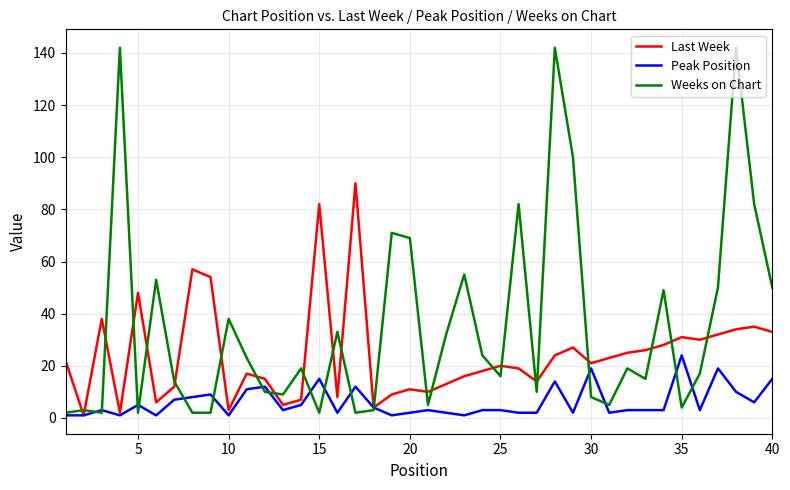

What are all the series names shown in the legend?

Last Week, Peak Position, Weeks on Chart